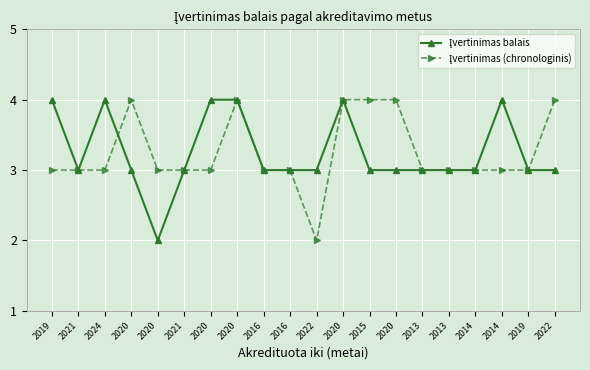

How many series are shown in this chart?

2